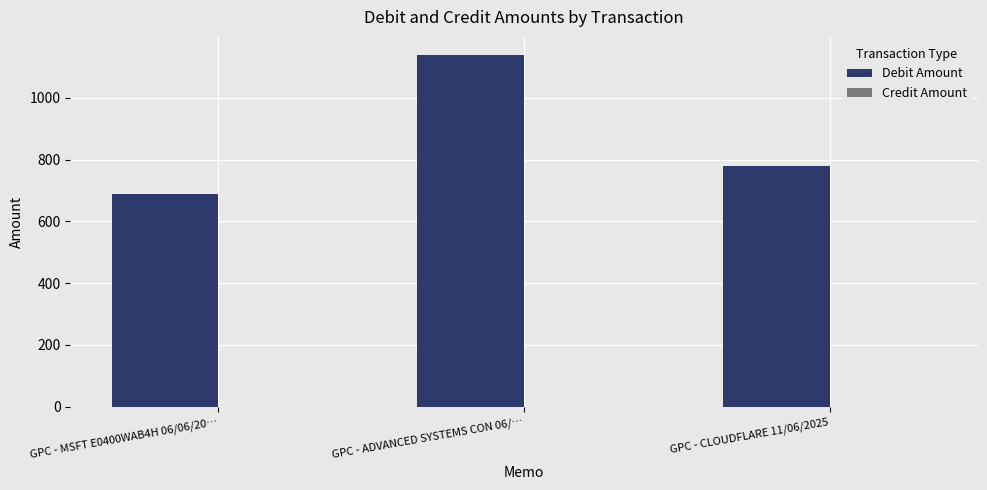

The chart shows a value of 1163.1 at GPC - CLOUDFLARE 11/06/2025. True or false?

False